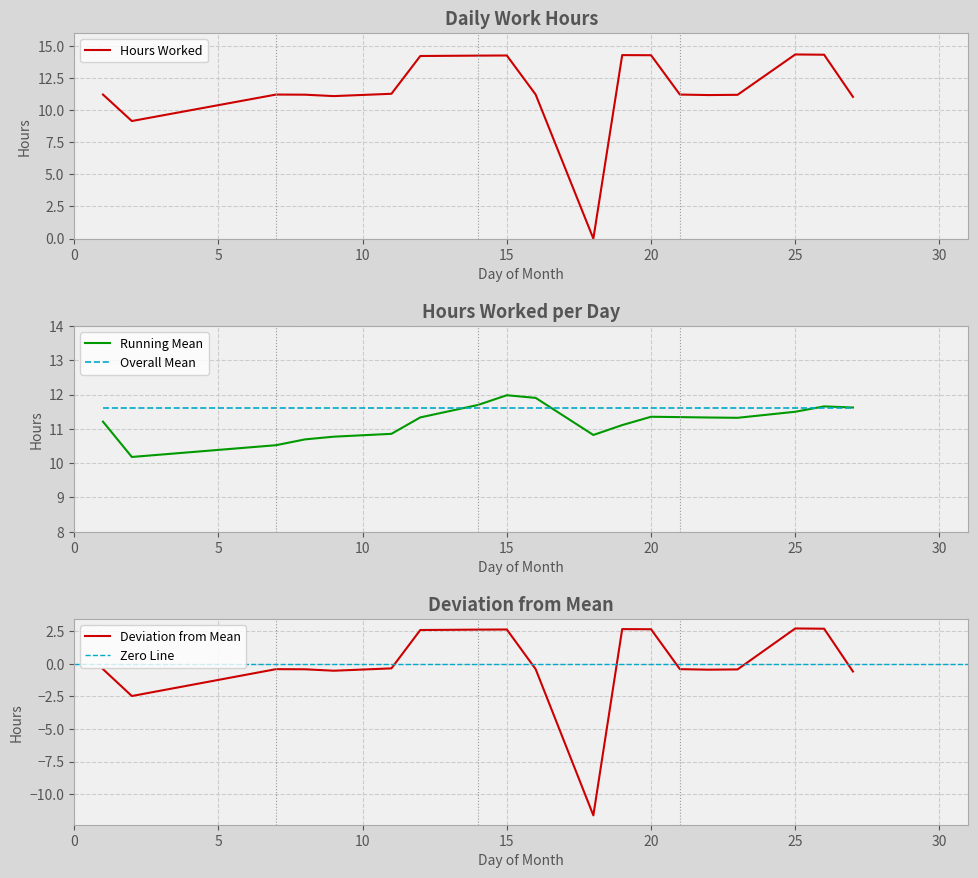

Is it true that the value at 25 is 14.3?

True